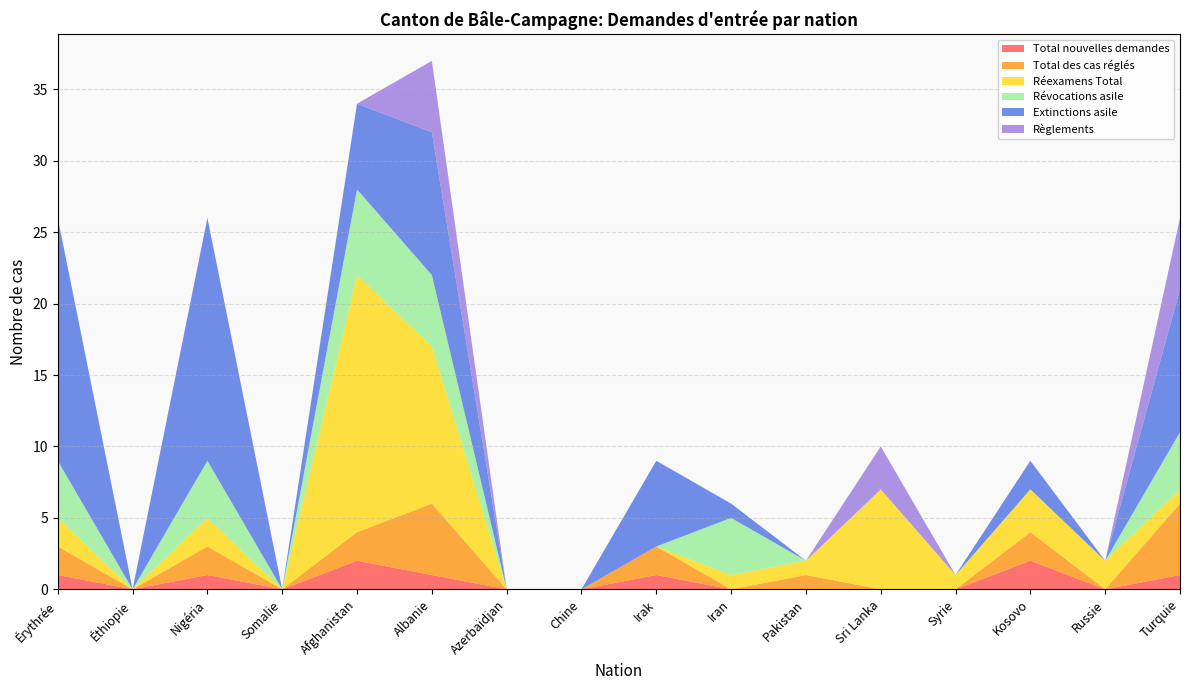

Reading left to right, what are all the values shown in this chart?

Total nouvelles demandes: Érythrée=1	Éthiopie=0	Nigéria=1	Somalie=0	Afghanistan=2	Albanie=1	Azerbaïdjan=0	Chine=0	Irak=1	Iran=0	Pakistan=0	Sri Lanka=0	Syrie=0	Kosovo=2	Russie=0	Turquie=1
Total des cas réglés: Érythrée=2	Éthiopie=0	Nigéria=2	Somalie=0	Afghanistan=2	Albanie=5	Azerbaïdjan=0	Chine=0	Irak=2	Iran=0	Pakistan=1	Sri Lanka=0	Syrie=0	Kosovo=2	Russie=0	Turquie=5
Réexamens Total: Érythrée=2	Éthiopie=0	Nigéria=2	Somalie=0	Afghanistan=18	Albanie=11	Azerbaïdjan=0	Chine=0	Irak=0	Iran=1	Pakistan=1	Sri Lanka=7	Syrie=1	Kosovo=3	Russie=2	Turquie=1
Révocations asile: Érythrée=4	Éthiopie=0	Nigéria=4	Somalie=0	Afghanistan=6	Albanie=5	Azerbaïdjan=0	Chine=0	Irak=0	Iran=4	Pakistan=0	Sri Lanka=0	Syrie=0	Kosovo=0	Russie=0	Turquie=4
Extinctions asile: Érythrée=17	Éthiopie=0	Nigéria=17	Somalie=0	Afghanistan=6	Albanie=10	Azerbaïdjan=0	Chine=0	Irak=6	Iran=1	Pakistan=0	Sri Lanka=0	Syrie=0	Kosovo=2	Russie=0	Turquie=10
Règlements: Érythrée=0	Éthiopie=0	Nigéria=0	Somalie=0	Afghanistan=0	Albanie=5	Azerbaïdjan=0	Chine=0	Irak=0	Iran=0	Pakistan=0	Sri Lanka=3	Syrie=0	Kosovo=0	Russie=0	Turquie=5